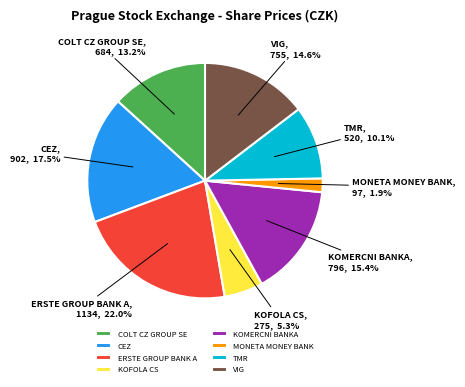

Rank the categories by value from lowest to highest.

MONETA MONEY BANK, KOFOLA CS, TMR, COLT CZ GROUP SE, VIG, KOMERCNI BANKA, CEZ, ERSTE GROUP BANK A